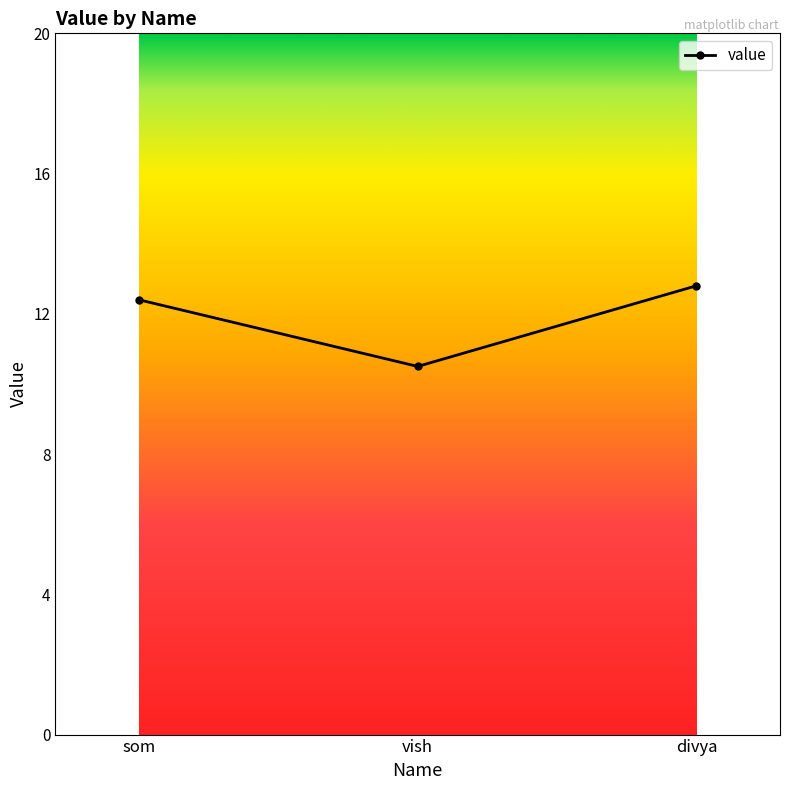

What is the greatest value displayed?

12.8